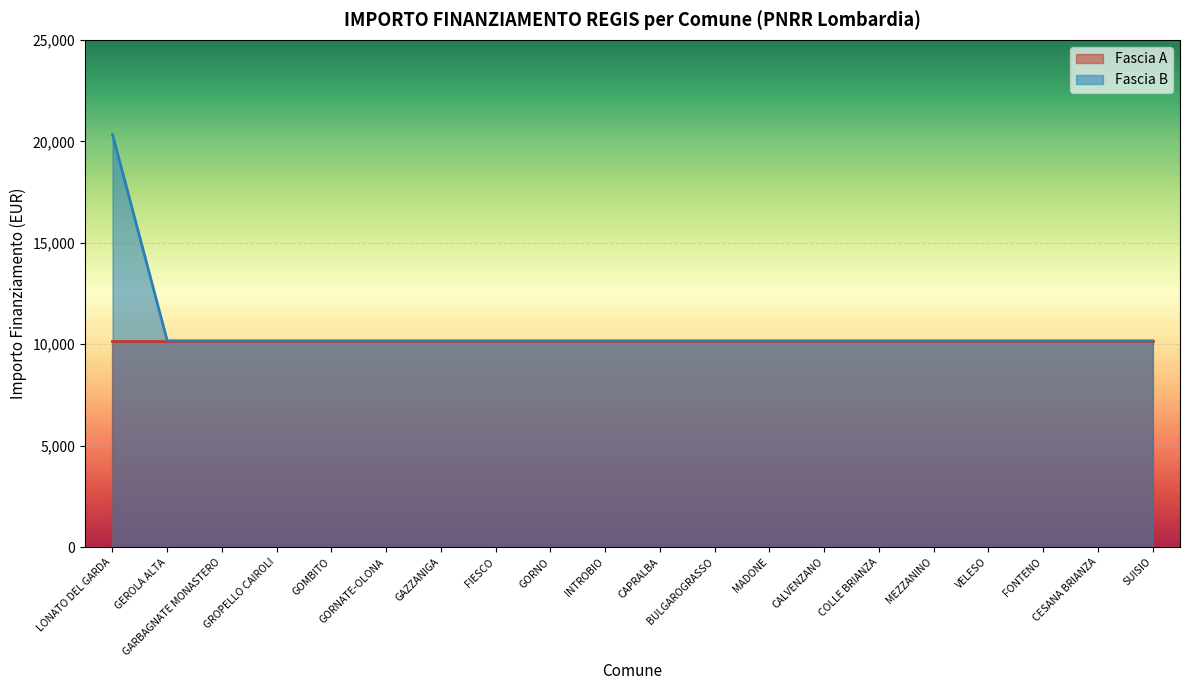

What is the greatest value displayed?

20344